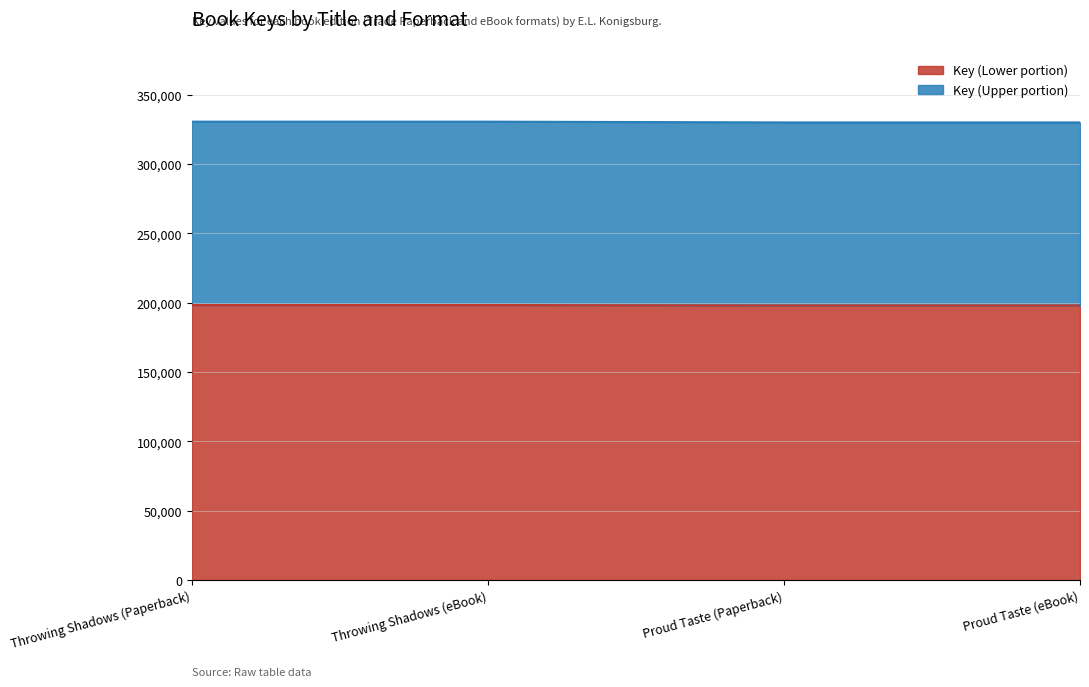

What is the average value?

198189.3